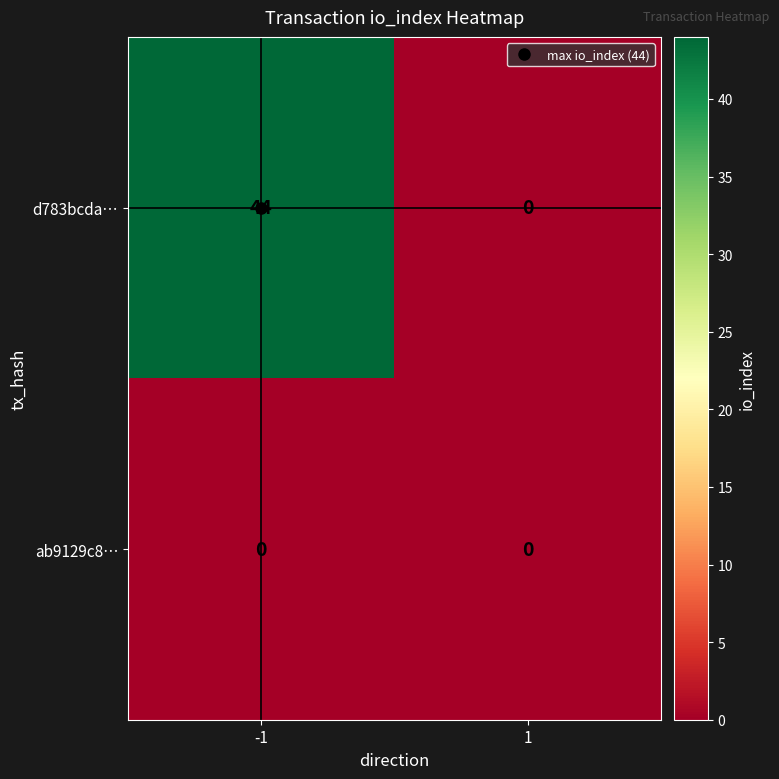

What is the total value across all series at -1?

44